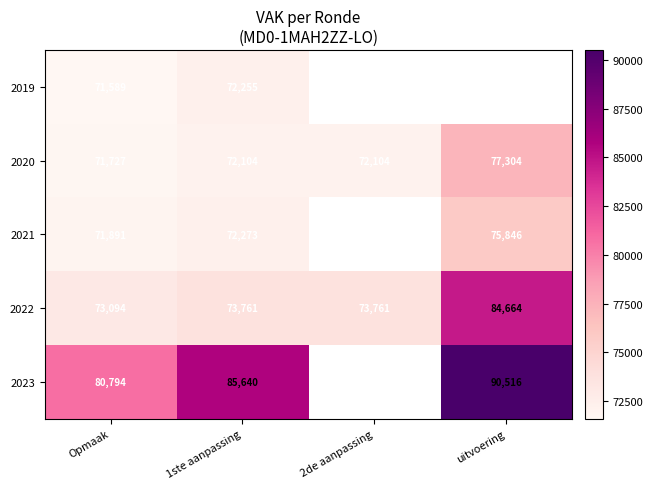

Is the value of 2021 at uitvoering greater than the value of 2022 at uitvoering?

No